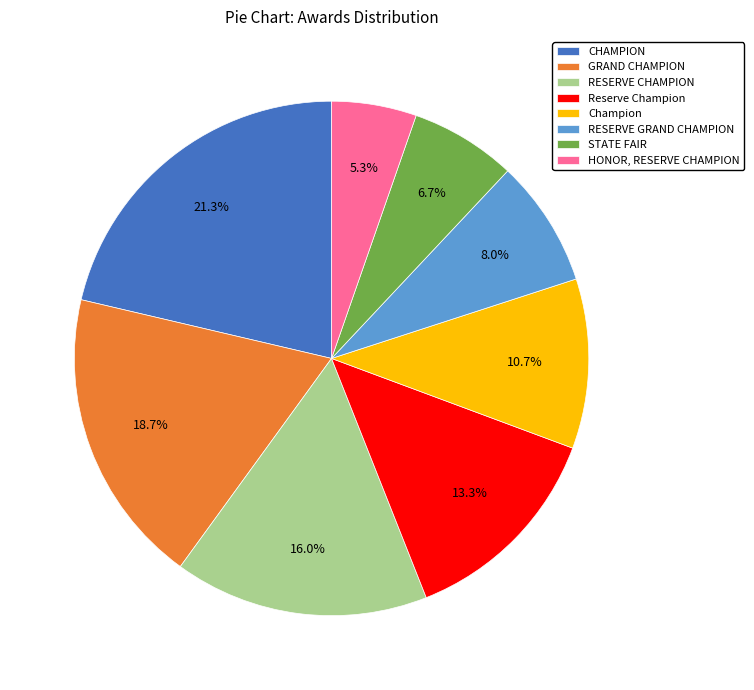

How many slices are in this pie chart?

8